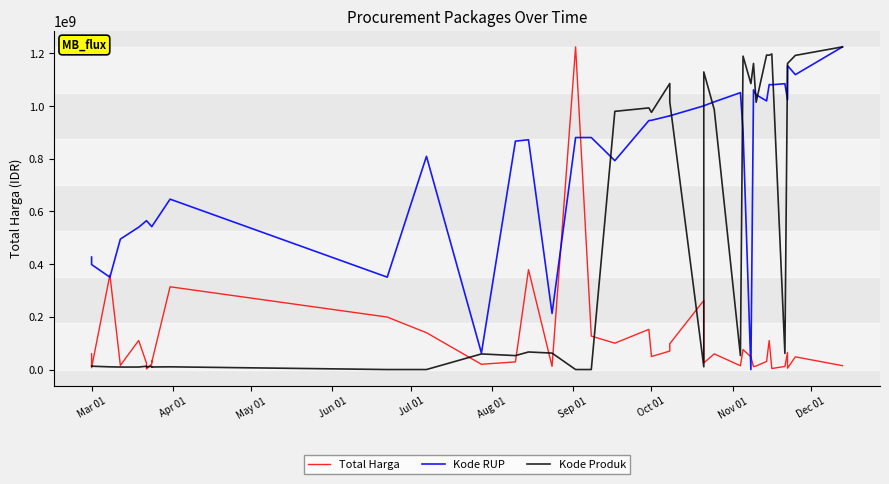

Which series has the largest range (max minus min)?

Kode RUP